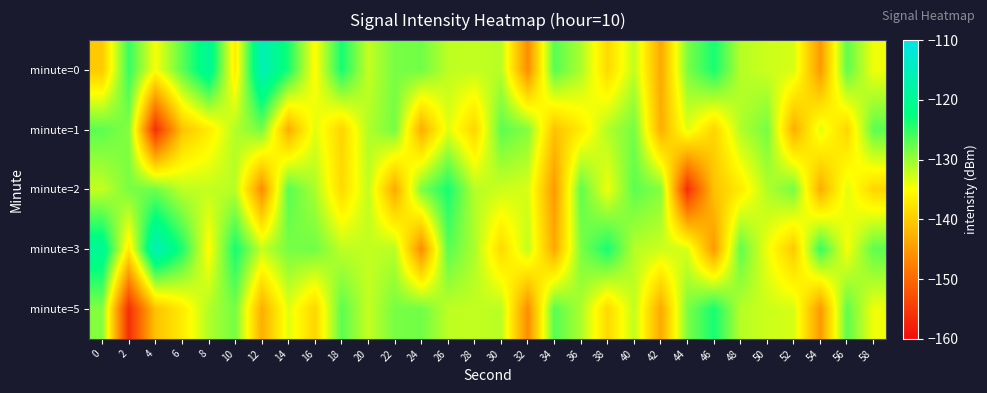

At which category is the sum across all series the highest?

26